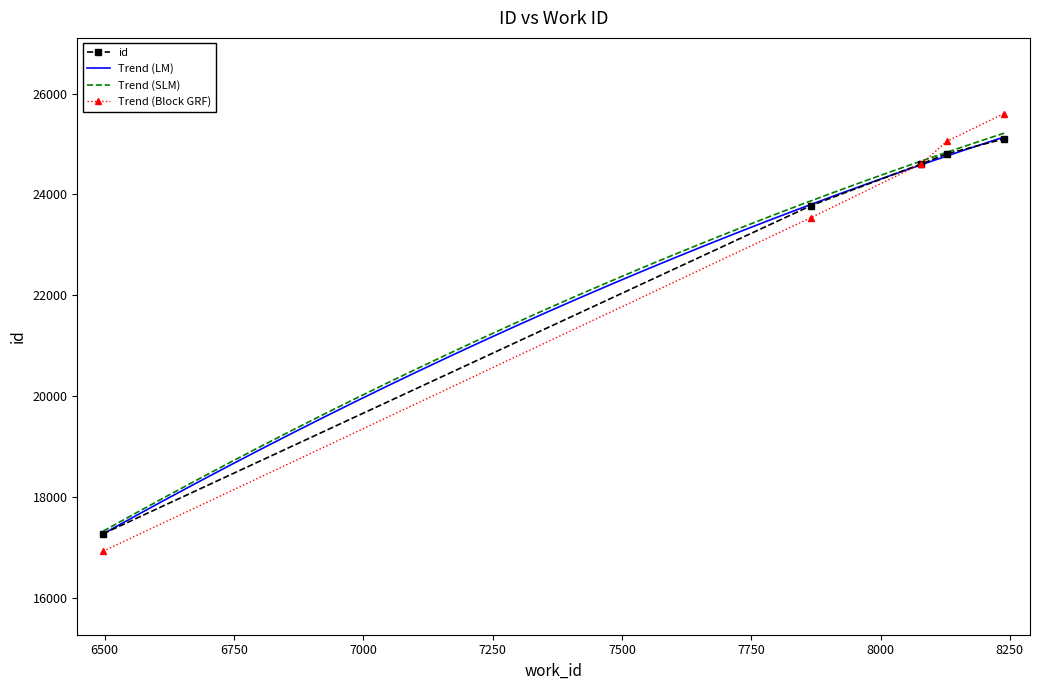

Rank the categories by value from lowest to highest.

6497, 7866, 8079, 8128, 8239